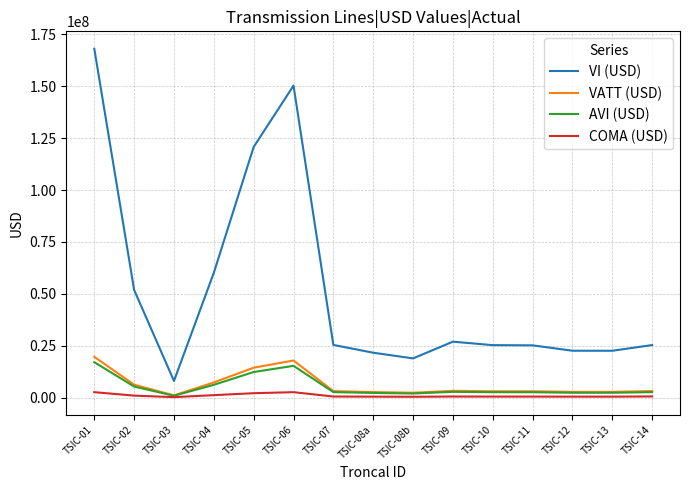

What position from the left is TSIC-08a?

8